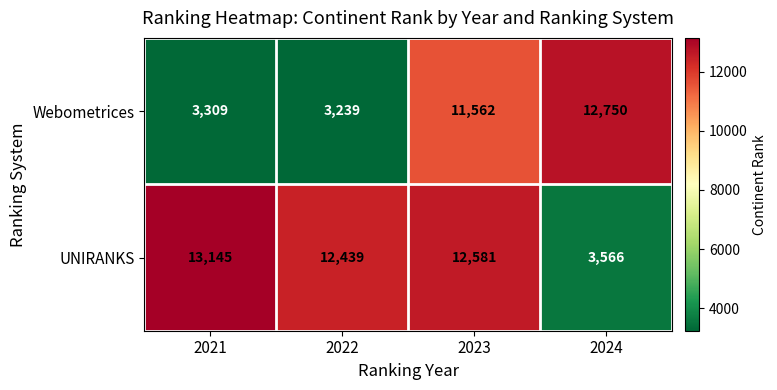

What is the difference between the Webometrices values at 2024 and 2022?

9511